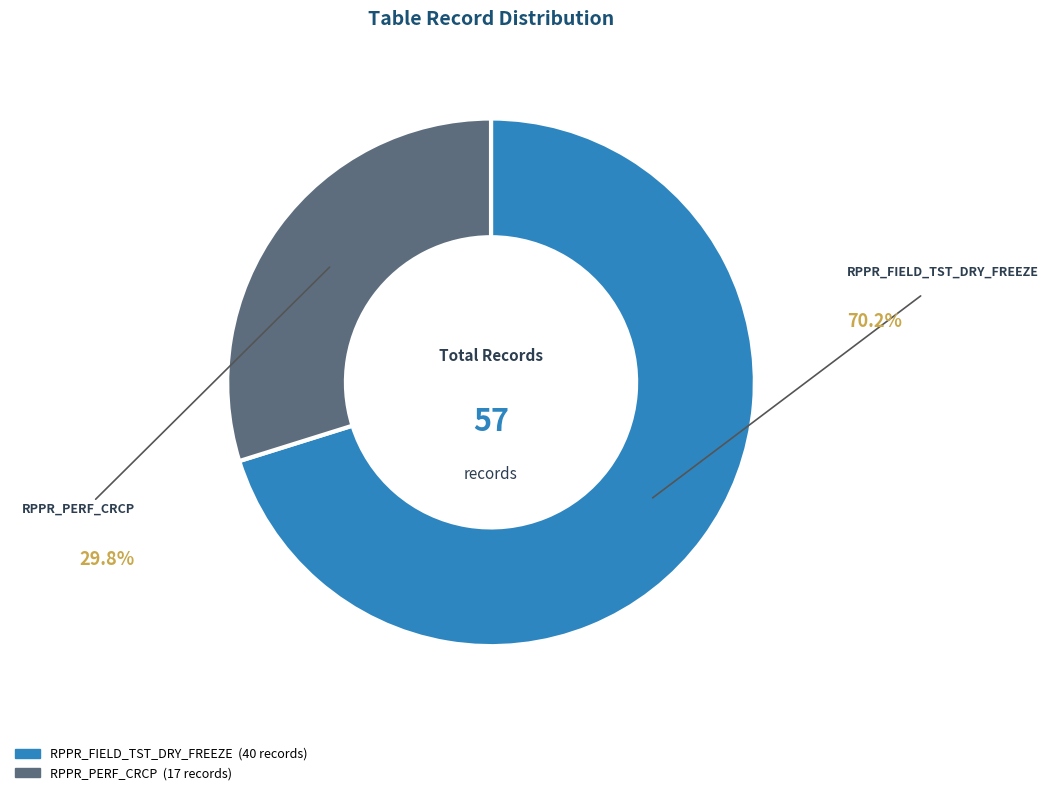

Which slice is the smallest?

RPPR_PERF_CRCP